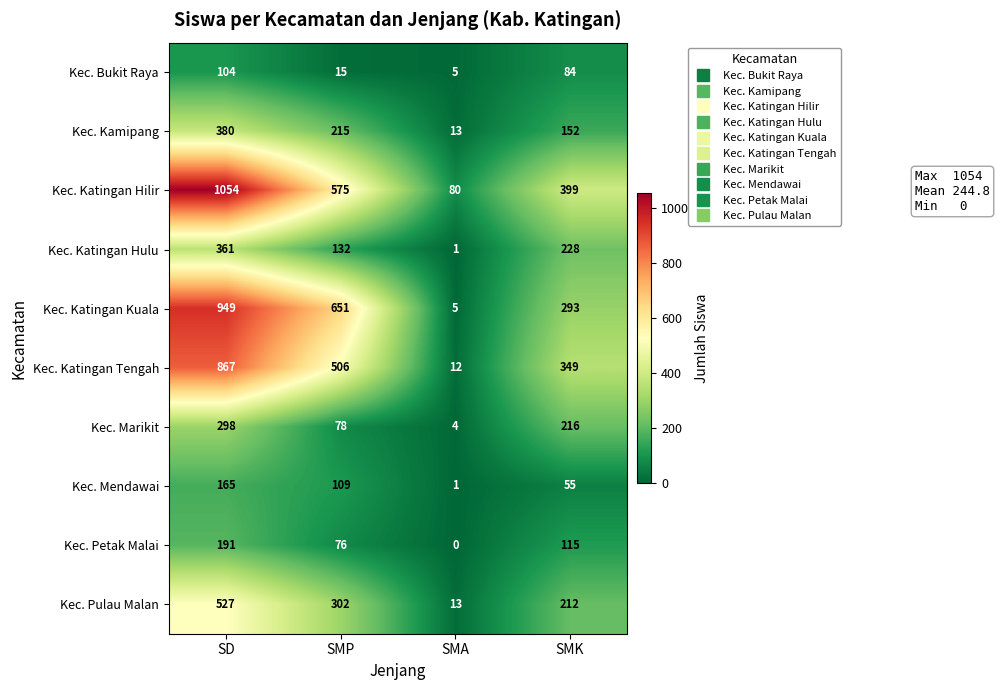

What is the greatest value displayed?

1054